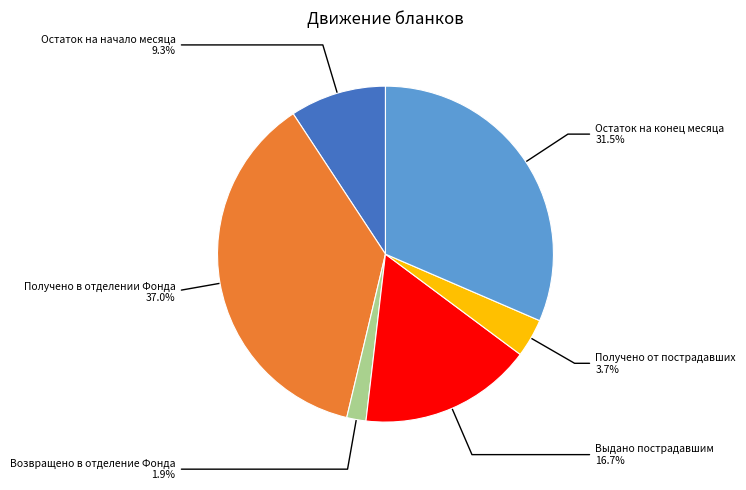

How many segments does this pie chart have?

6